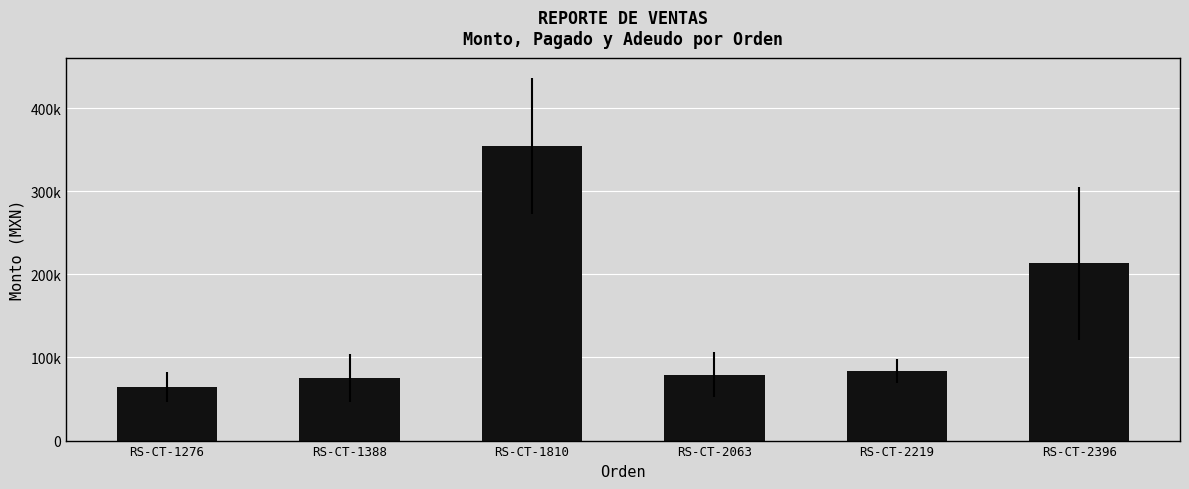

What is the difference between the second highest and minimum values?

149004